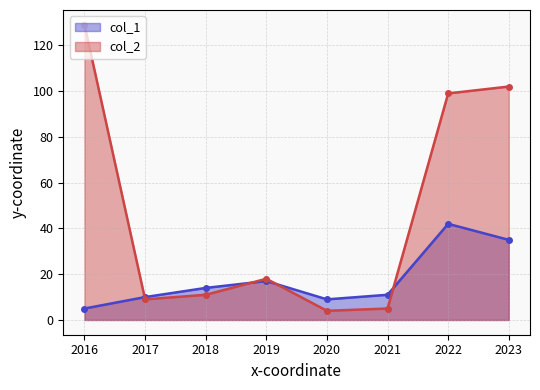

What is the total value across all series at 2016?

134